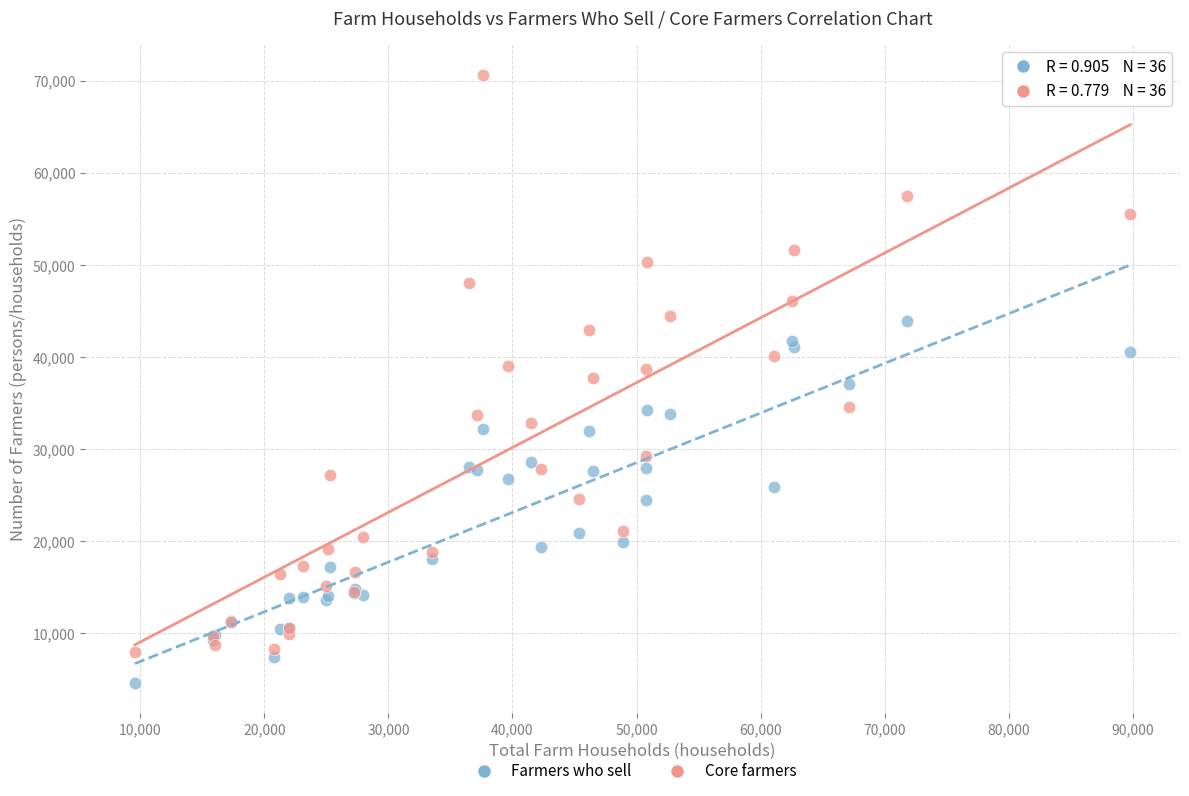

Which series contains the lowest Y value?

Farmers who sell